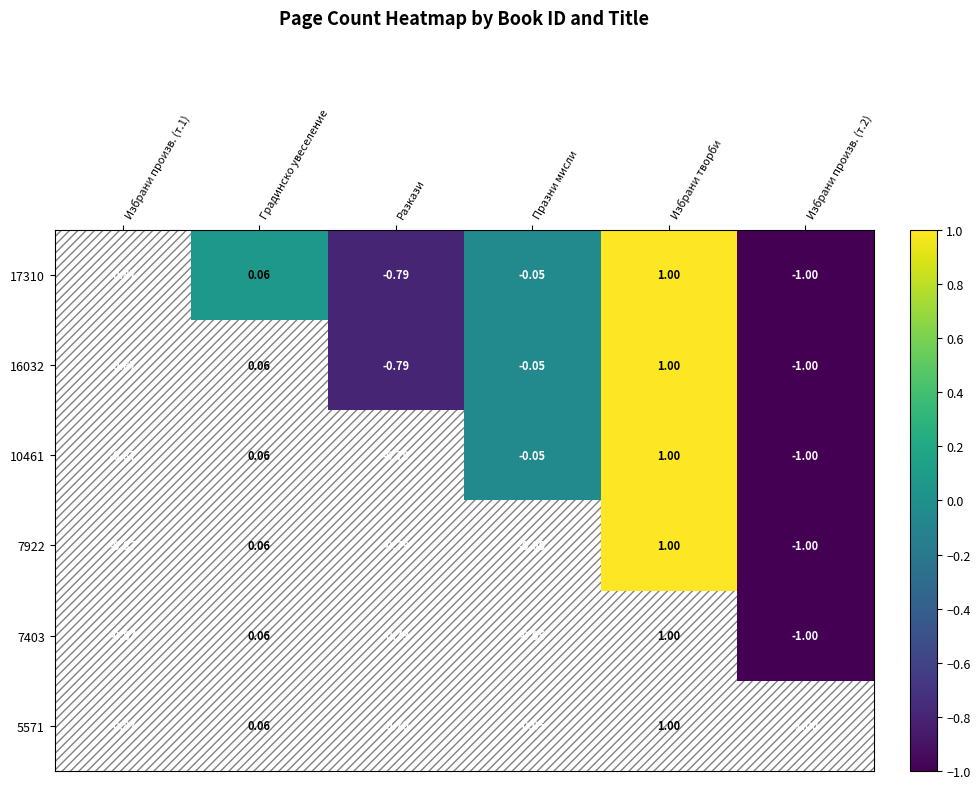

Where is 10461 nearest to the value 0?

Празни мисли